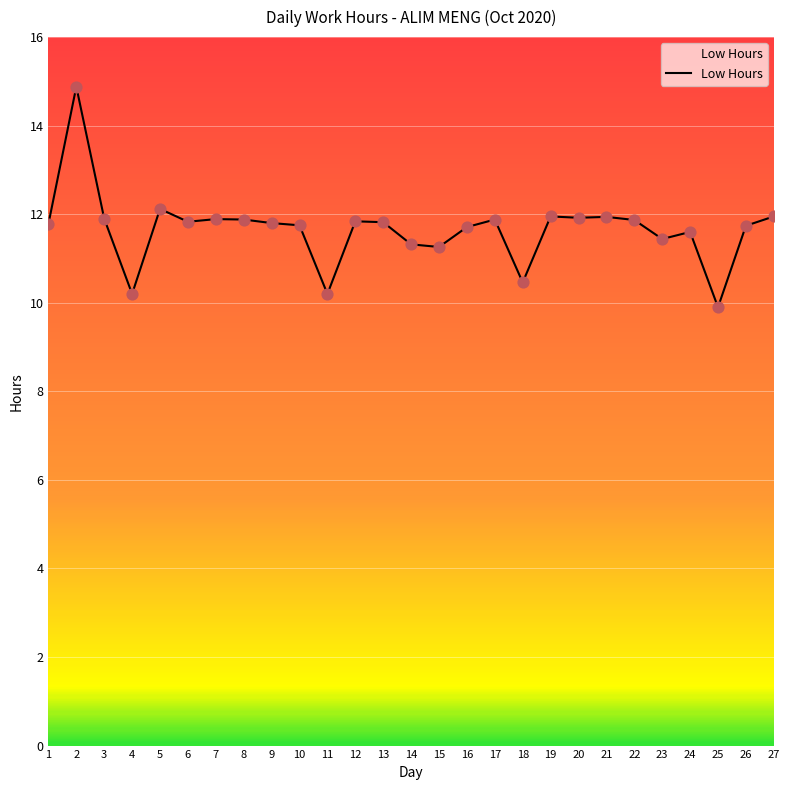

What is the change in value from 1 to 22?

+0.1